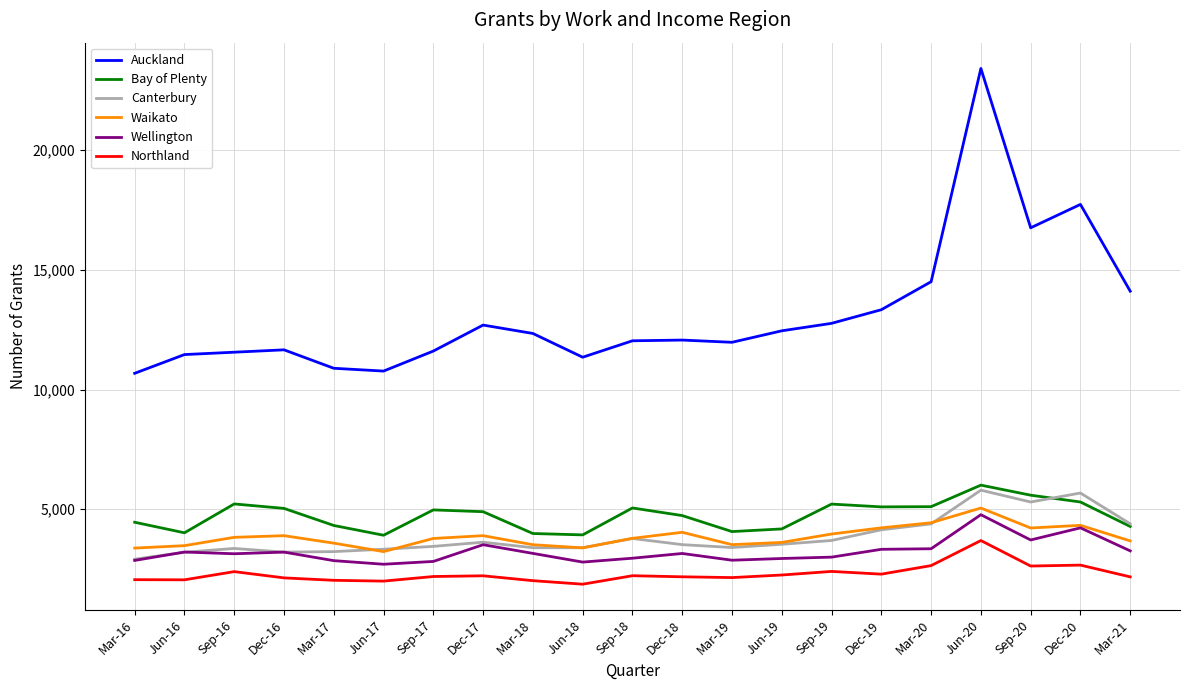

True or false: Bay of Plenty and Wellington intersect in this chart.

False